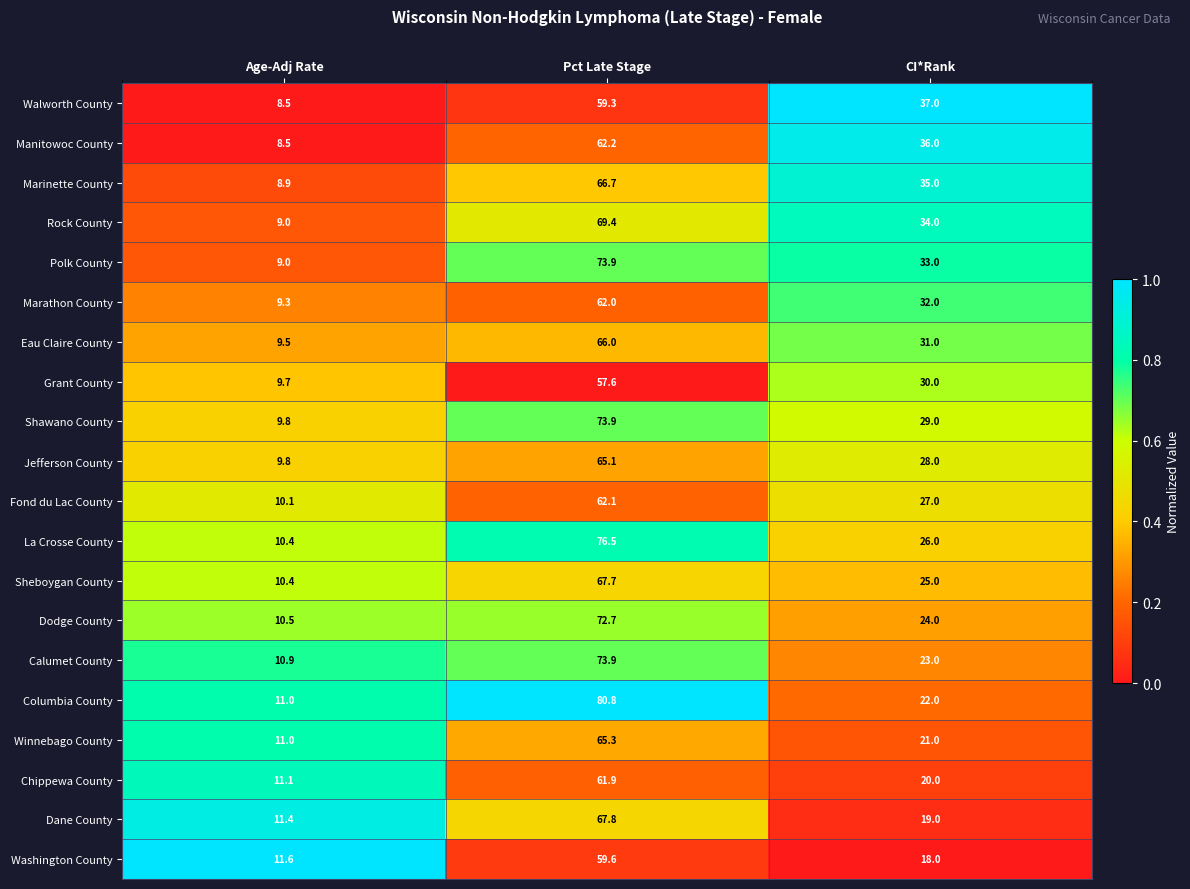

What is the difference between the highest and lowest values at CI*Rank?

19.0